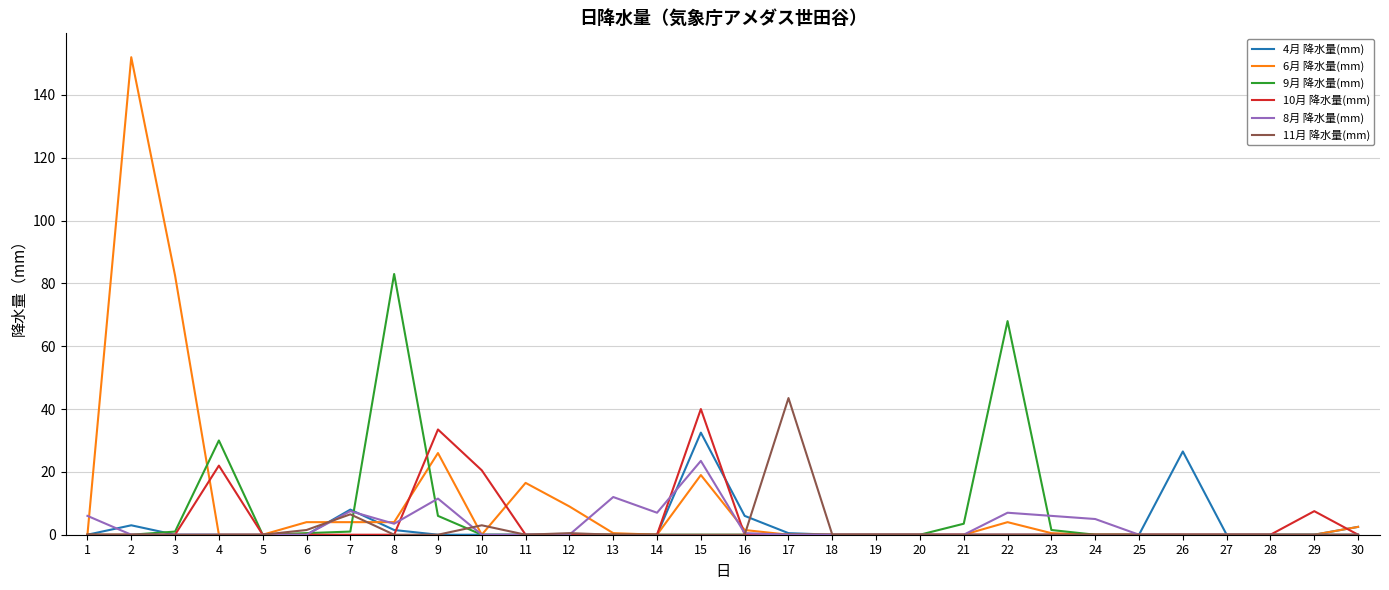

What is the spread (max minus min) of values at 15?

40.0